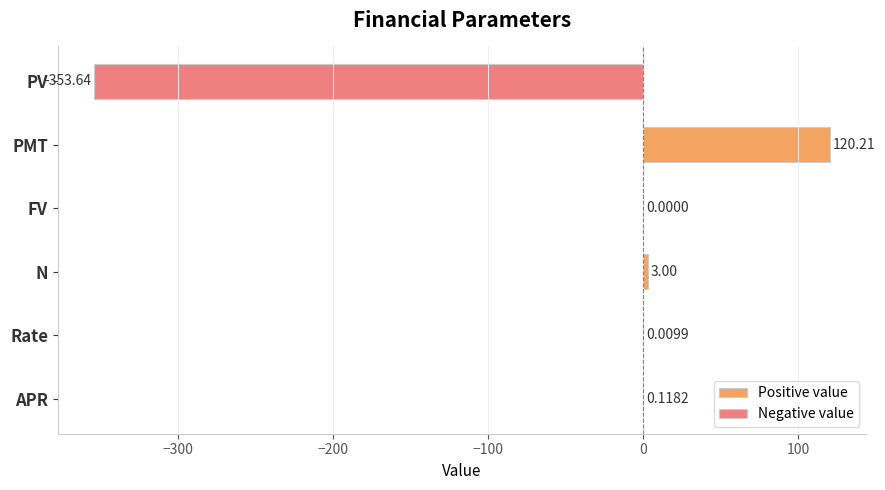

What is the sum of all Positive value values?

123.3